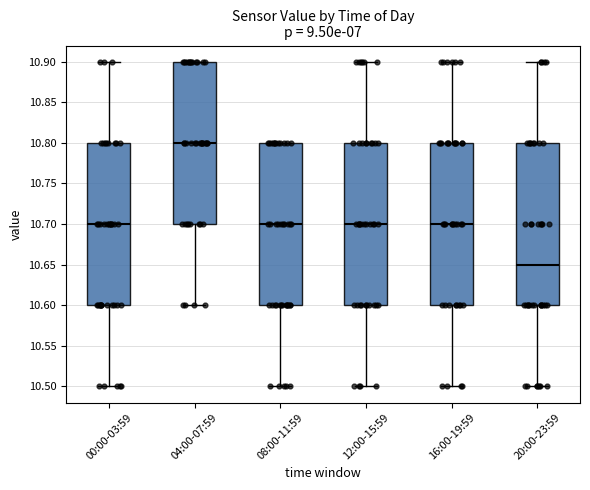

Where is the upper edge of the box for 08:00-11:59 on the y-axis? The values are not printed on the chart, so give them approximately, as read against the axis.

10.80